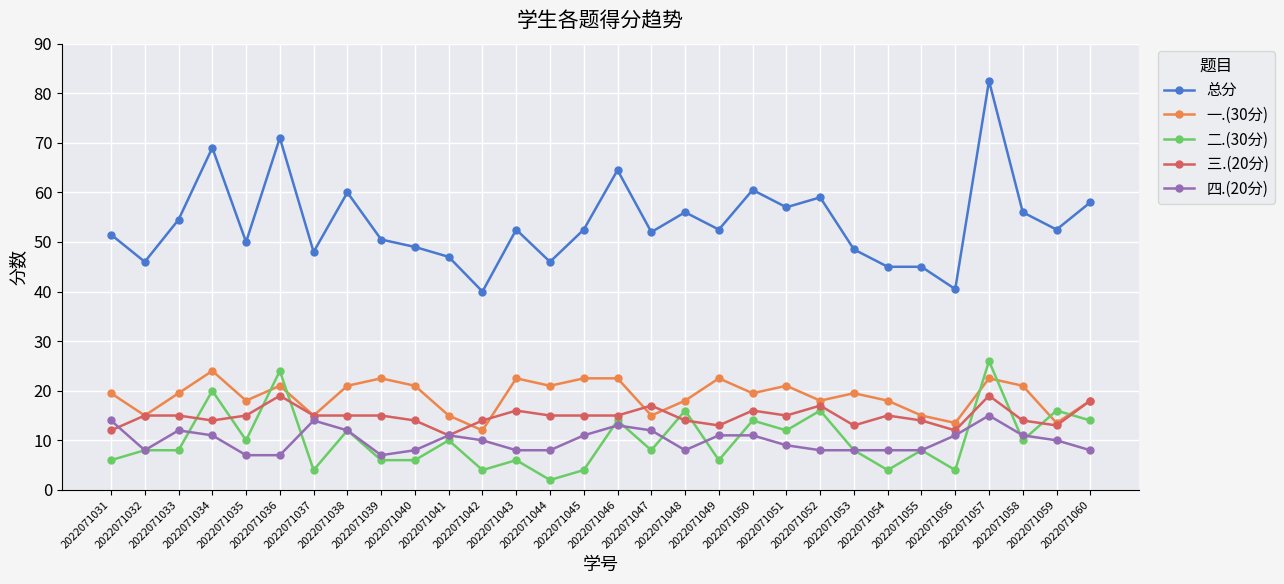

What is the difference between the second highest and minimum values in the 三.(20分) series?

8.0